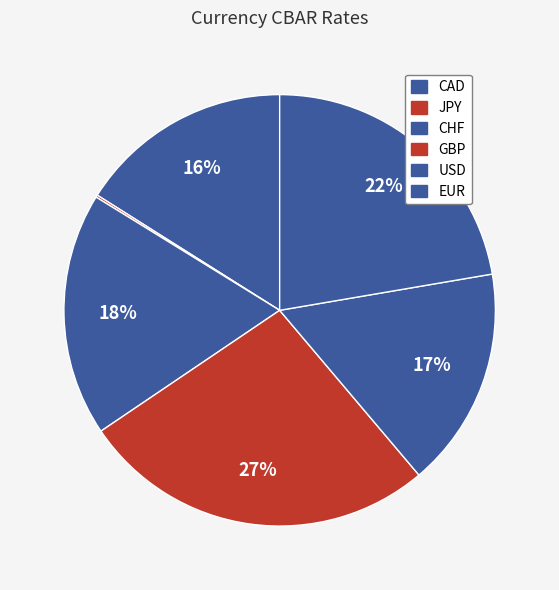

To the nearest percent, what is the combined percentage of USD and CAD?

33%